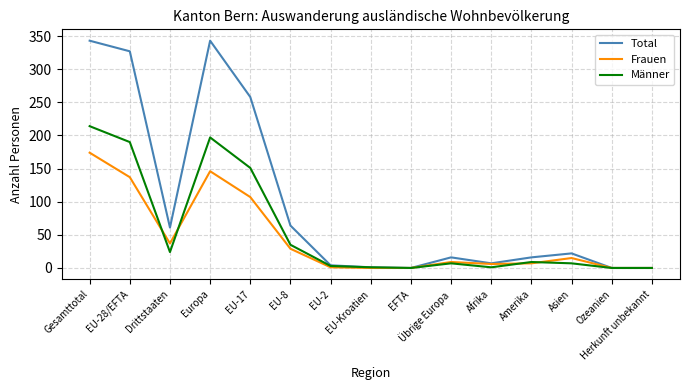

What is the sum of all Männer values?

839